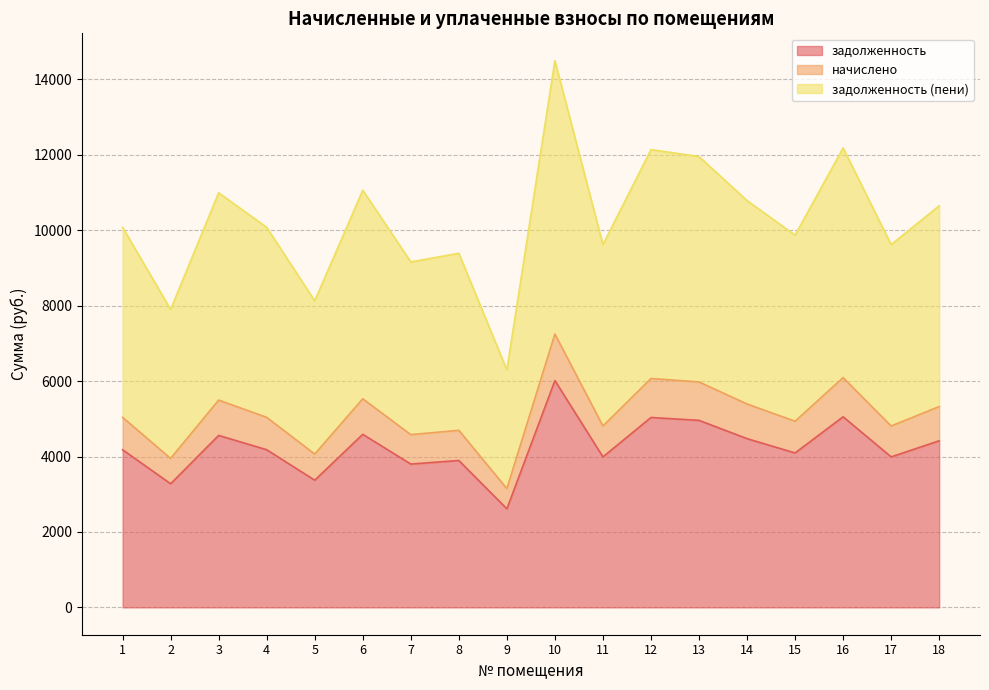

What is the value of the задолженность point at the 3rd from the left?

4560.5